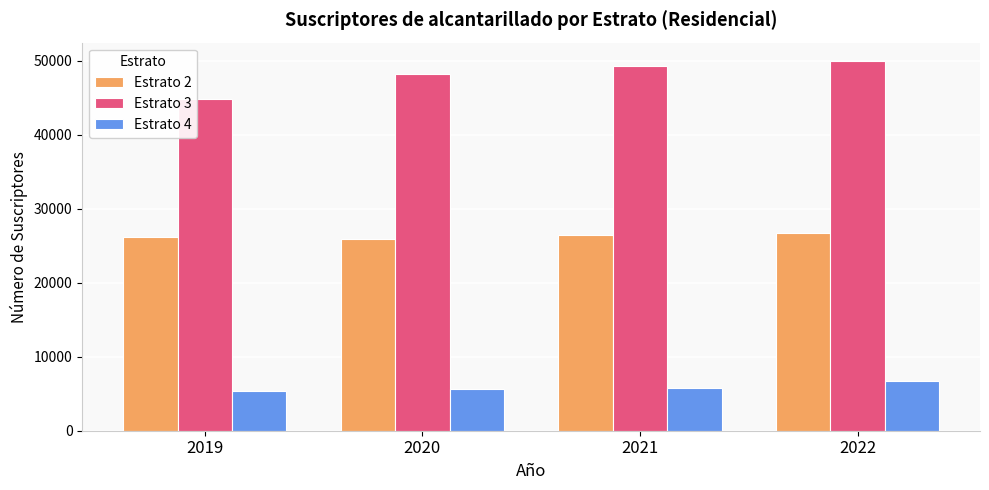

Which series has the largest range (max minus min)?

Estrato 3